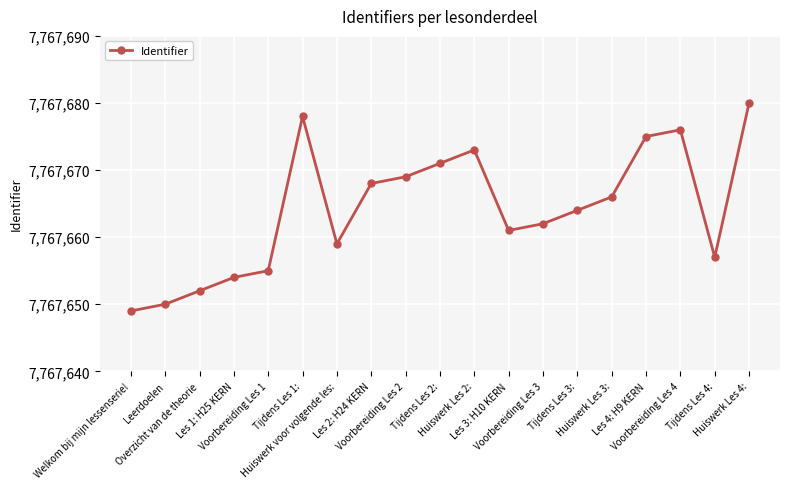

Reading left to right, list all the values displayed in this chart.

7767649	7767650	7767652	7767654	7767655	7767678	7767659	7767668	7767669	7767671	7767673	7767661	7767662	7767664	7767666	7767675	7767676	7767657	7767680